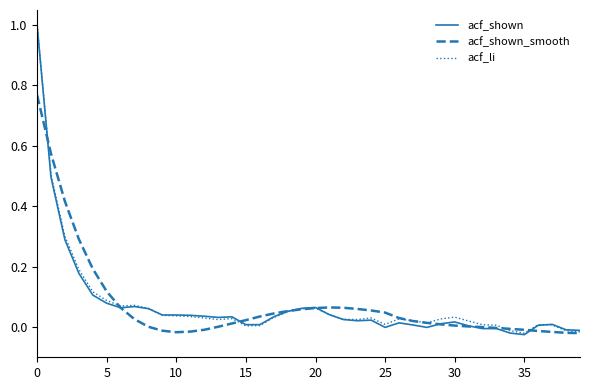

What is the highest value of the acf_li series?

1.0